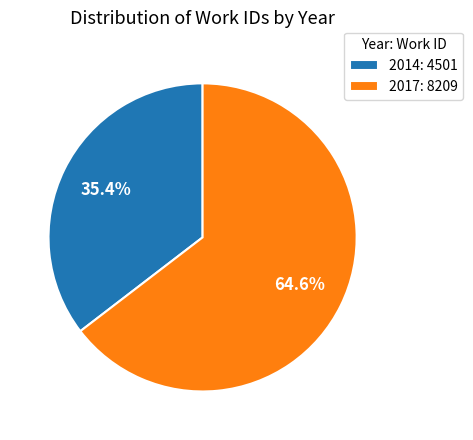

Which category has the smallest portion of the pie?

2014